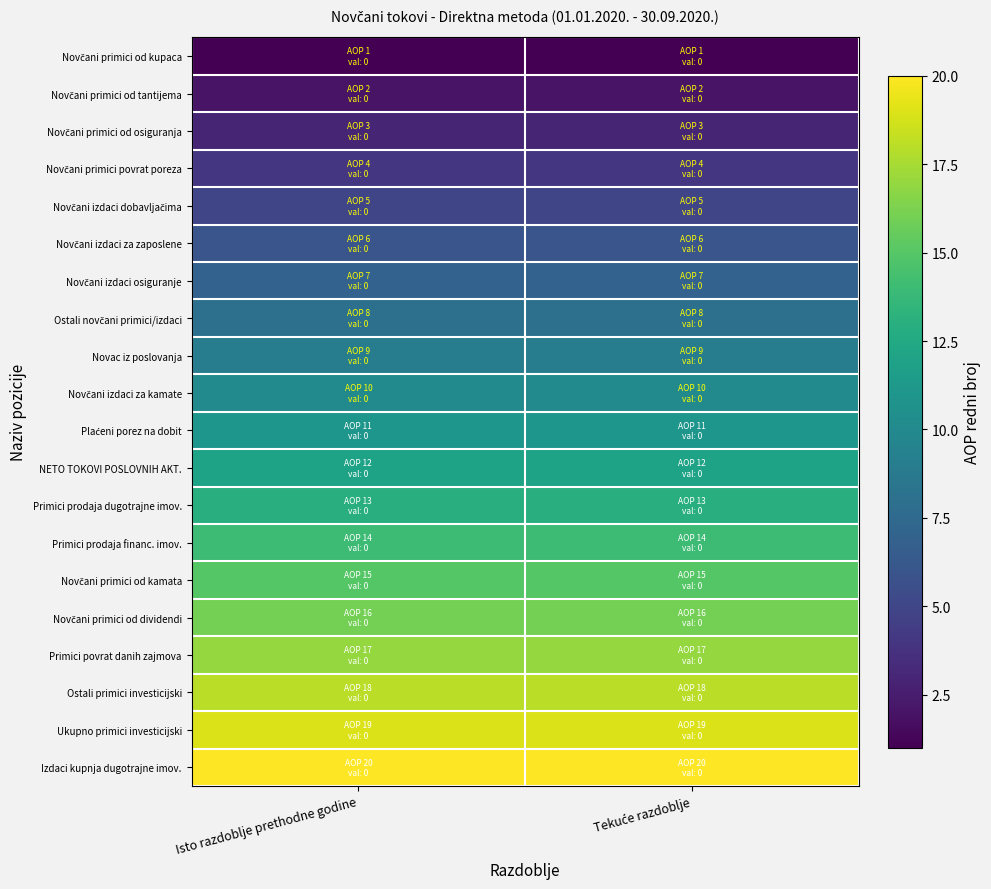

At how many categories does at least one series exceed 8?

2